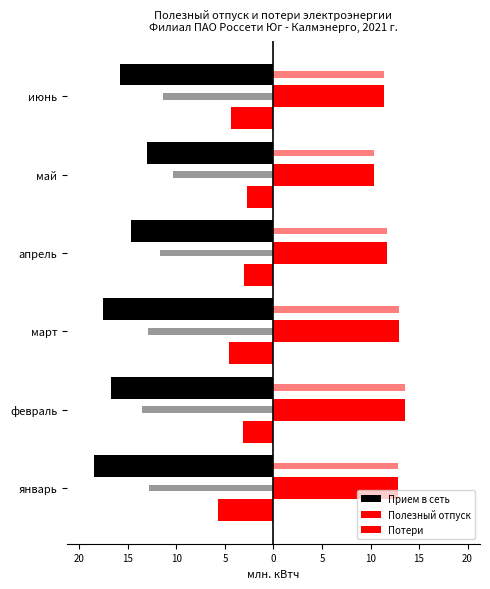

Rank the series by their maximum value, from lowest to highest.

Прием в сеть, Потери, Полезный отпуск